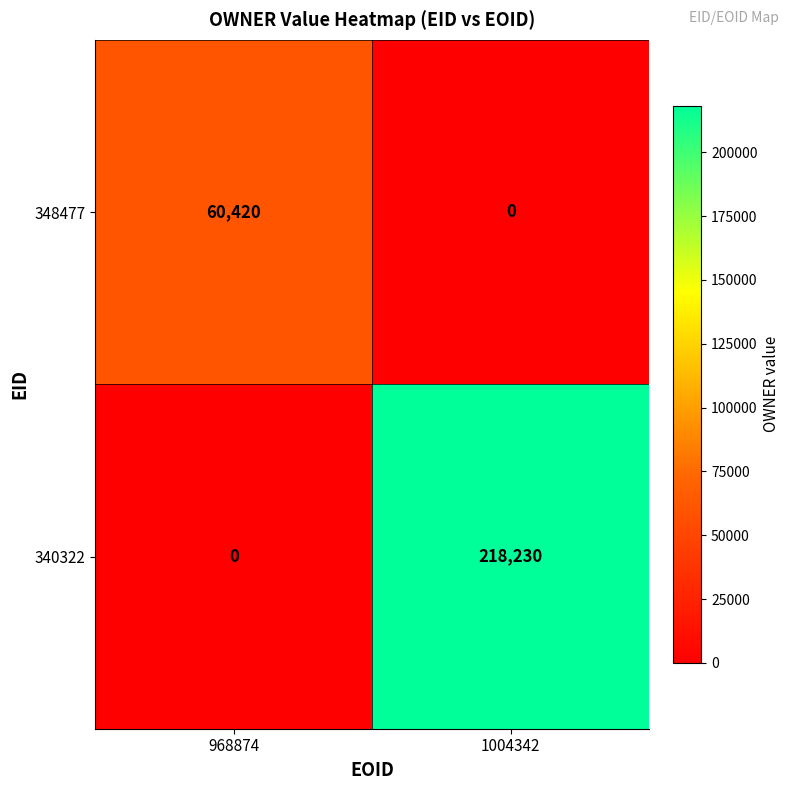

How many series are shown in this chart?

2